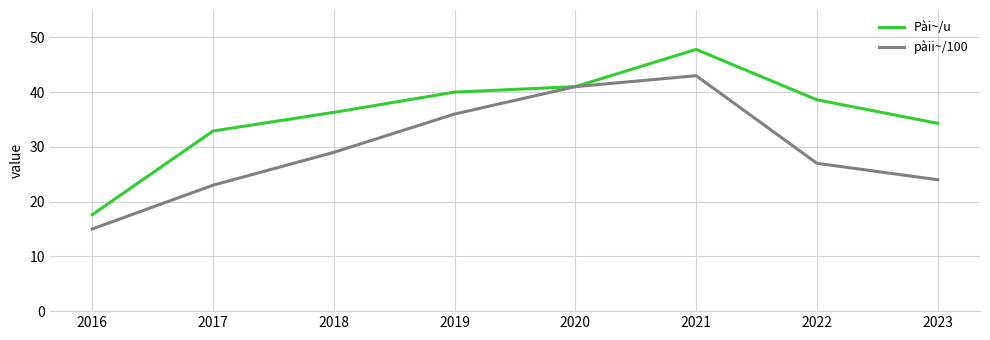

Does the chart have visible grid lines?

Yes